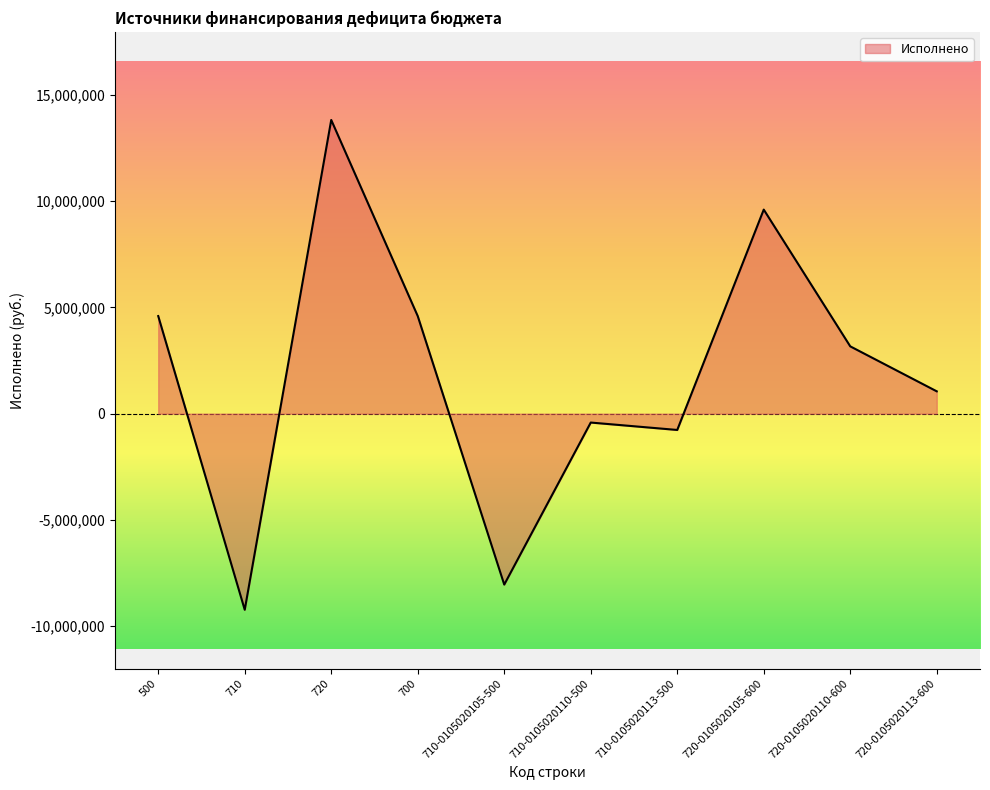

How many interior local valleys (lower than both neighbors) does the data have?

3